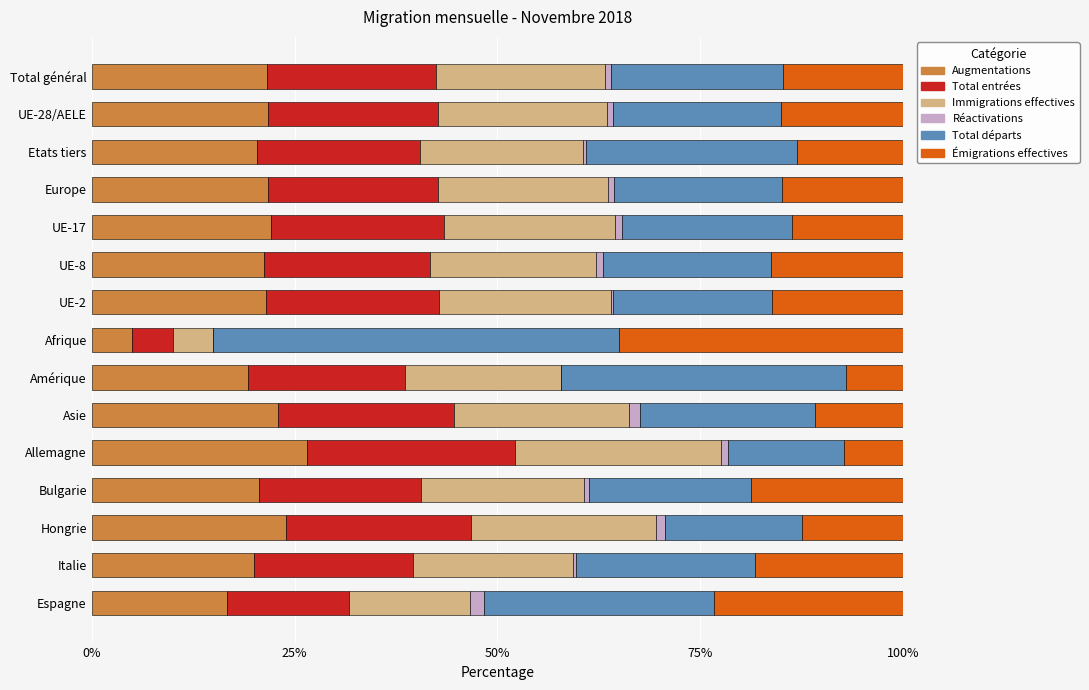

Which category has the highest value in the Augmentations series?

Allemagne